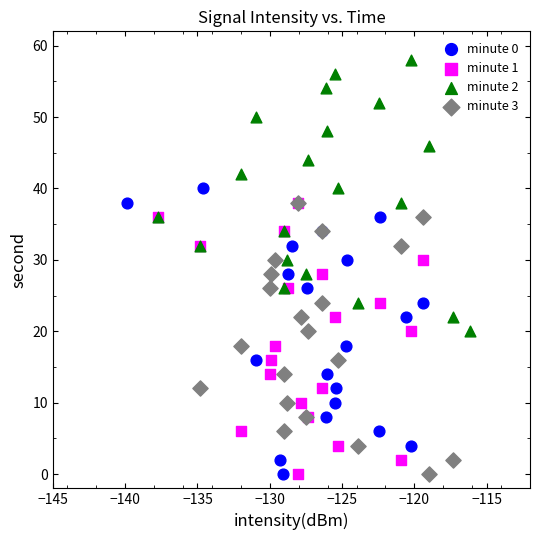

Which series has the widest spread of Y values?

minute 0